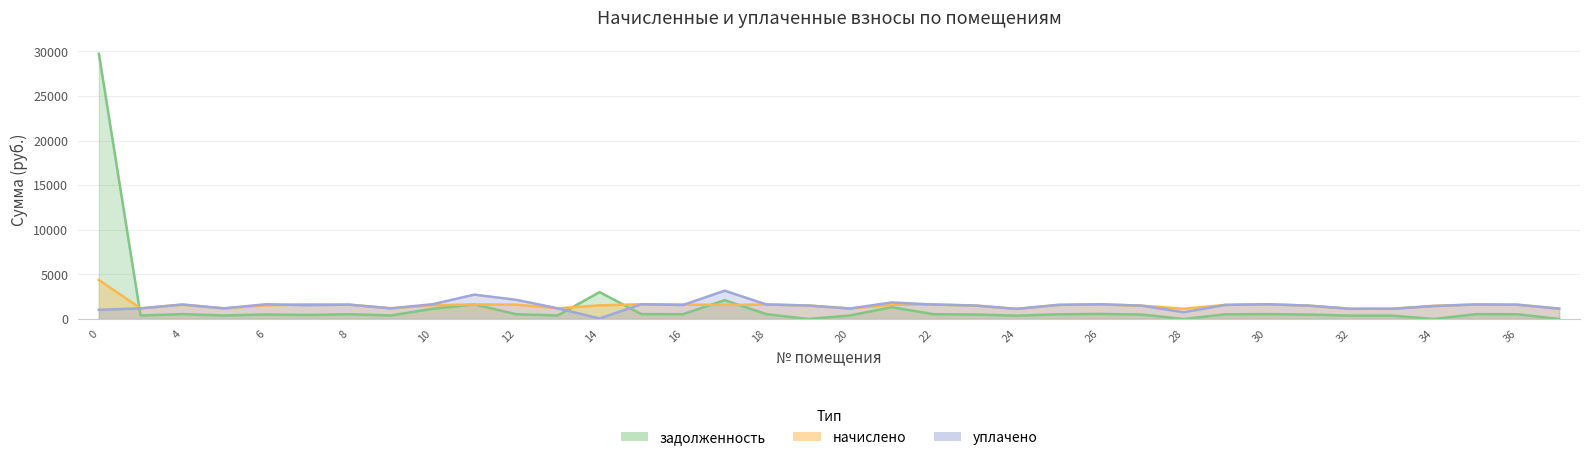

True or false: задолженность and начислено intersect in this chart.

True